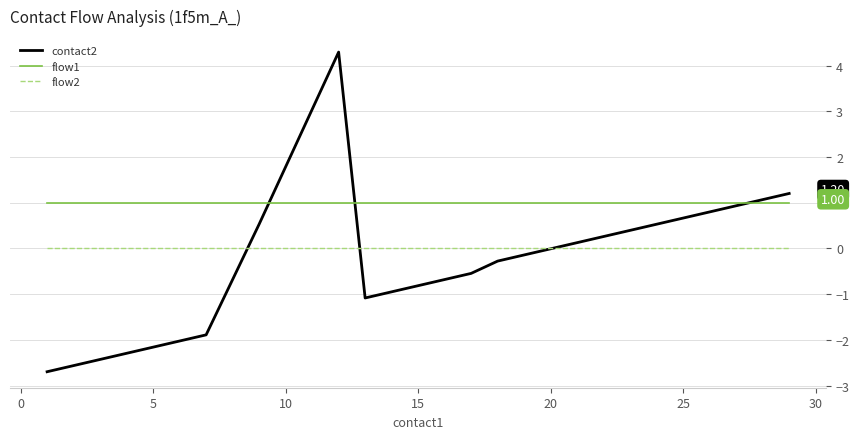

Which series has the largest total across all categories?

flow1